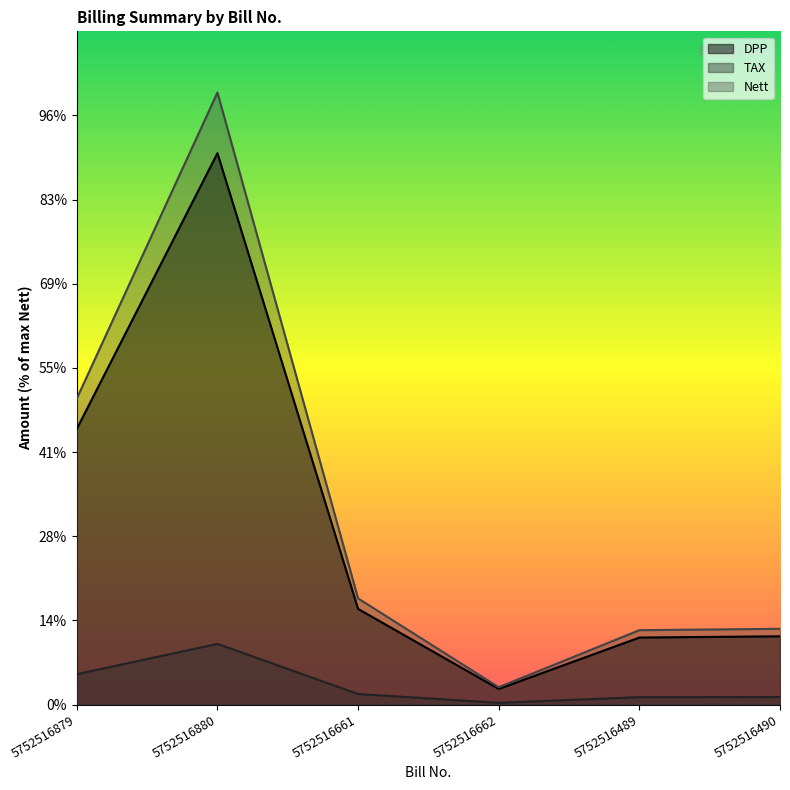

List the labels in order of Nett value, smallest first.

5752516662, 5752516489, 5752516490, 5752516661, 5752516879, 5752516880